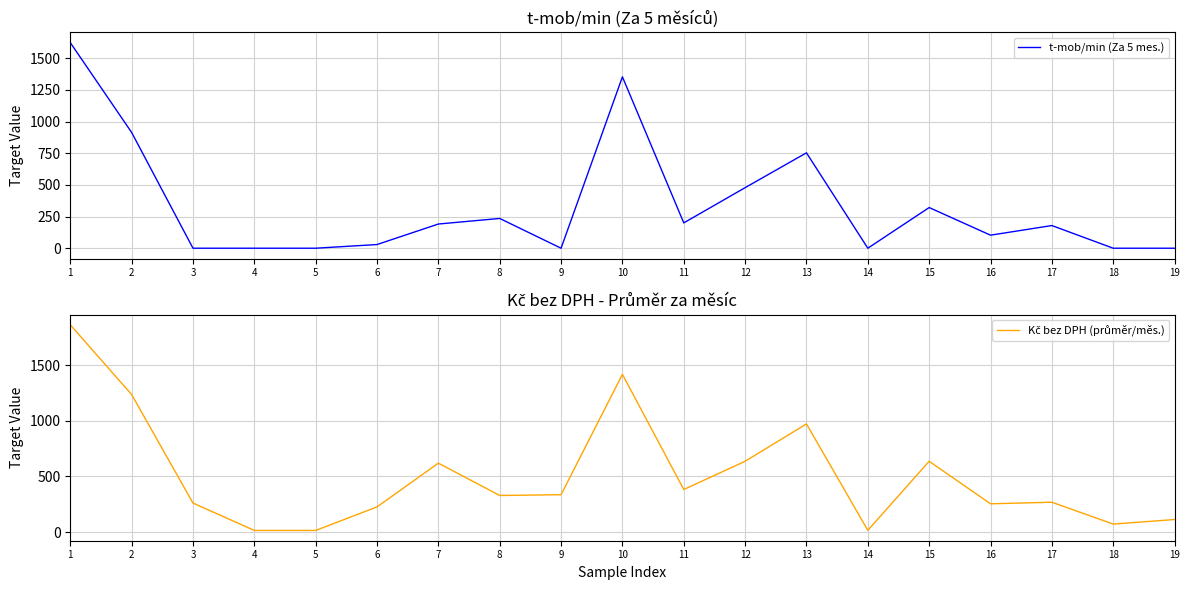

In t-mob/min (Za 5 mes.), how many points are lower than both neighbors (excluding endpoints)?

4